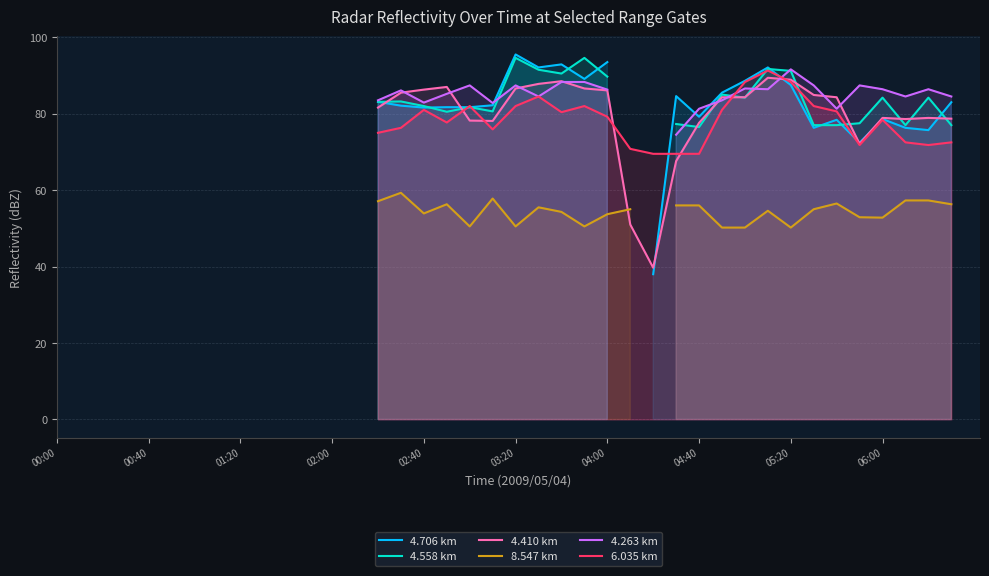

Is the value of 4.263 km at 17 greater than the value of 4.706 km at 33?

Yes